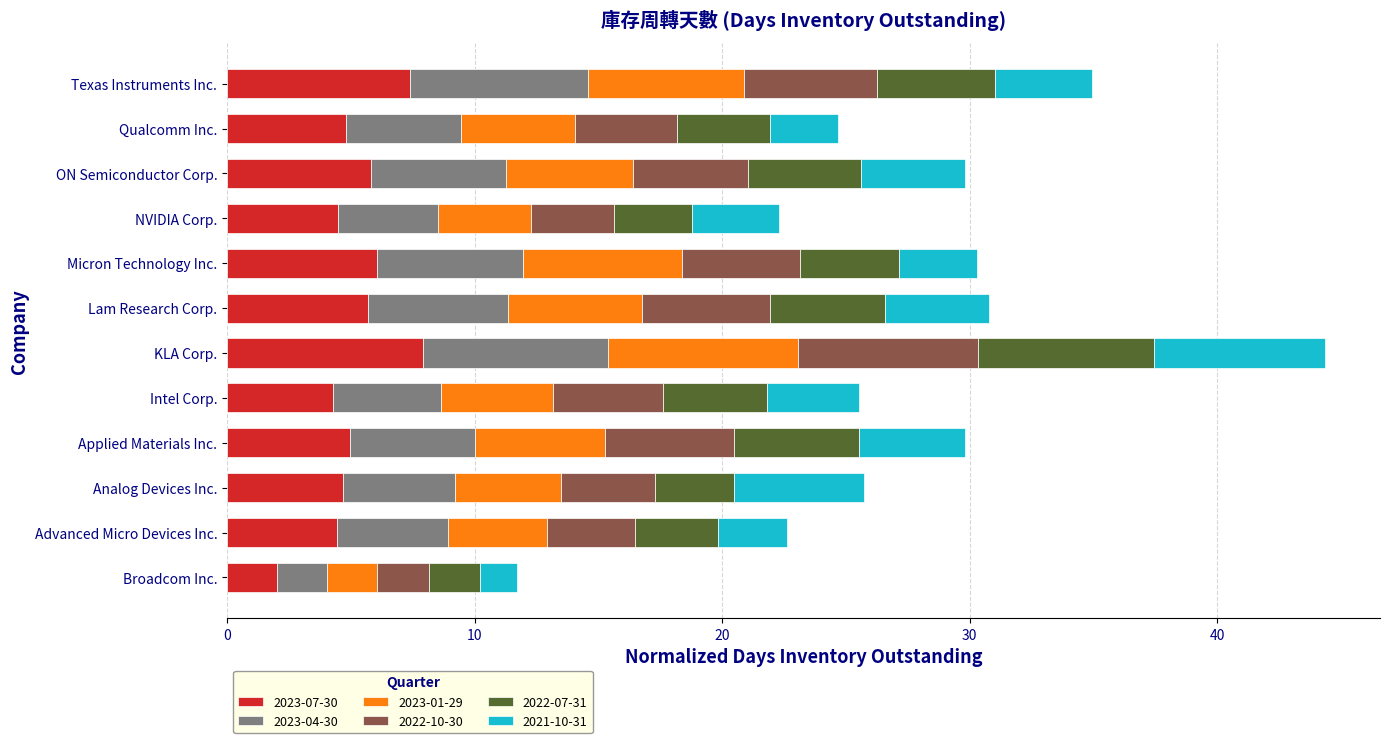

What is the lowest value of the 2023-07-30 series?

2.0